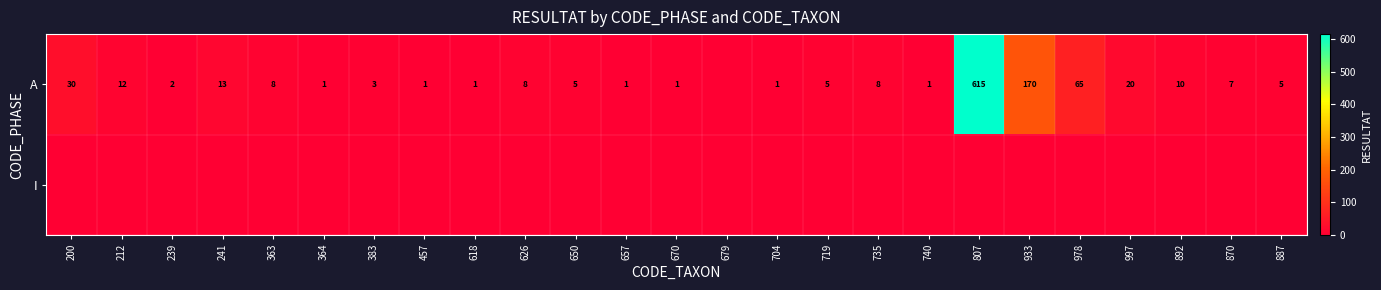

True or false: A has a value of 2 at 650.

False